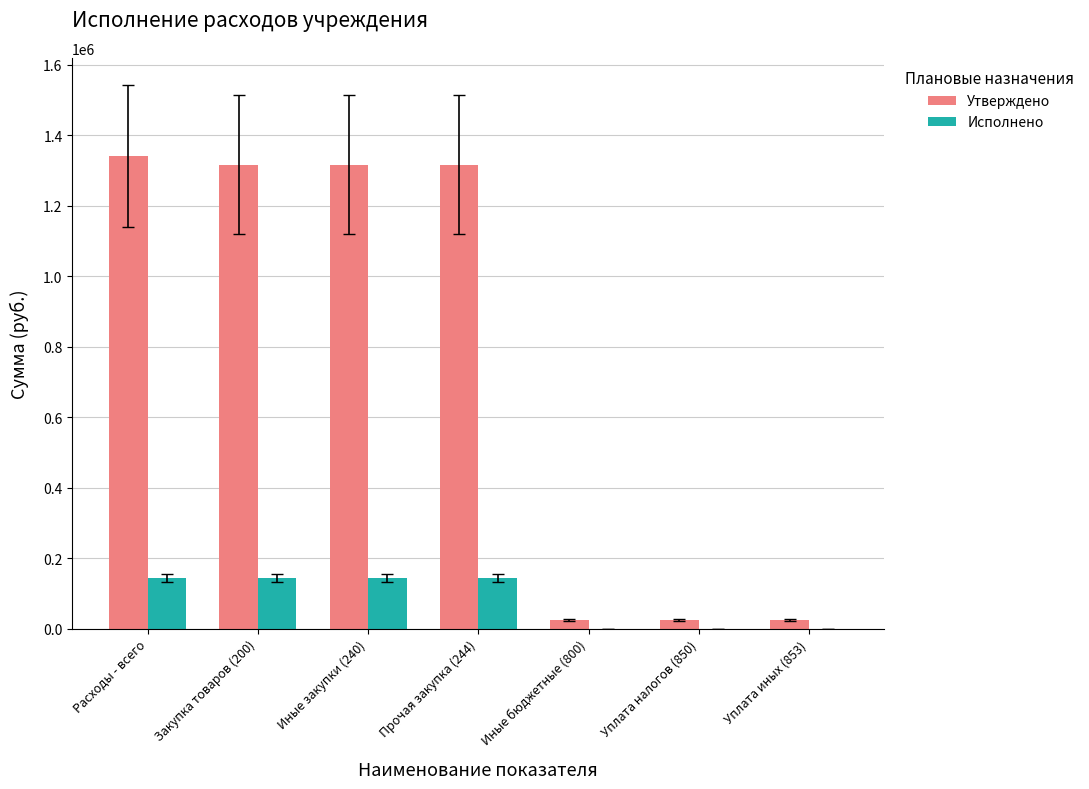

What are all the series names shown in the legend?

Утверждено, Исполнено